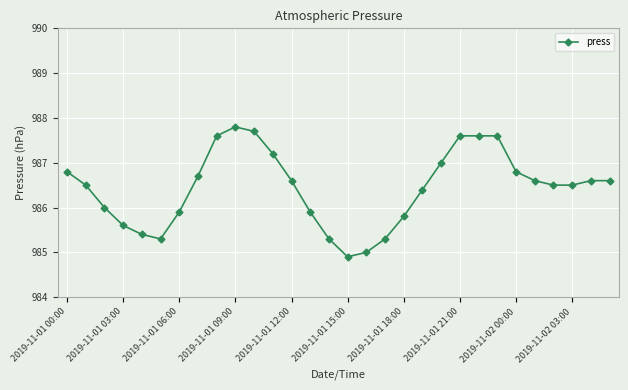

What is the minimum value shown in the chart?

984.9